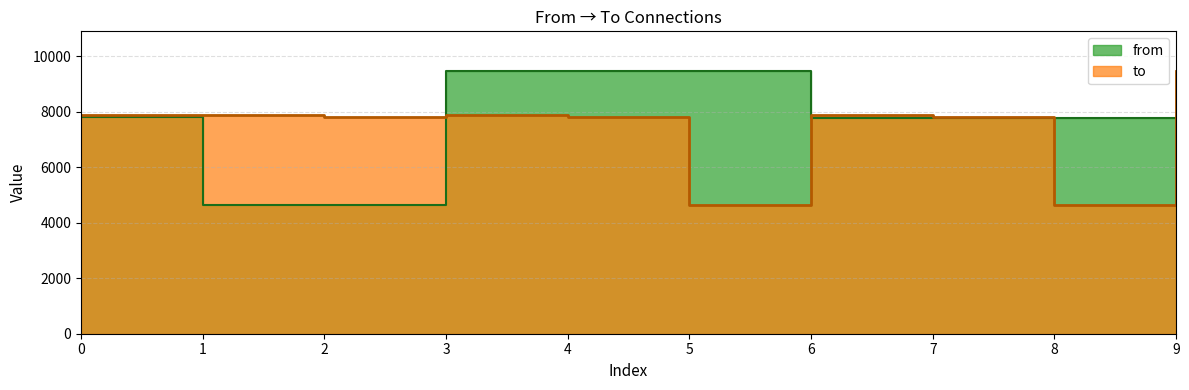

The value at 6 is 13776. True or false?

False